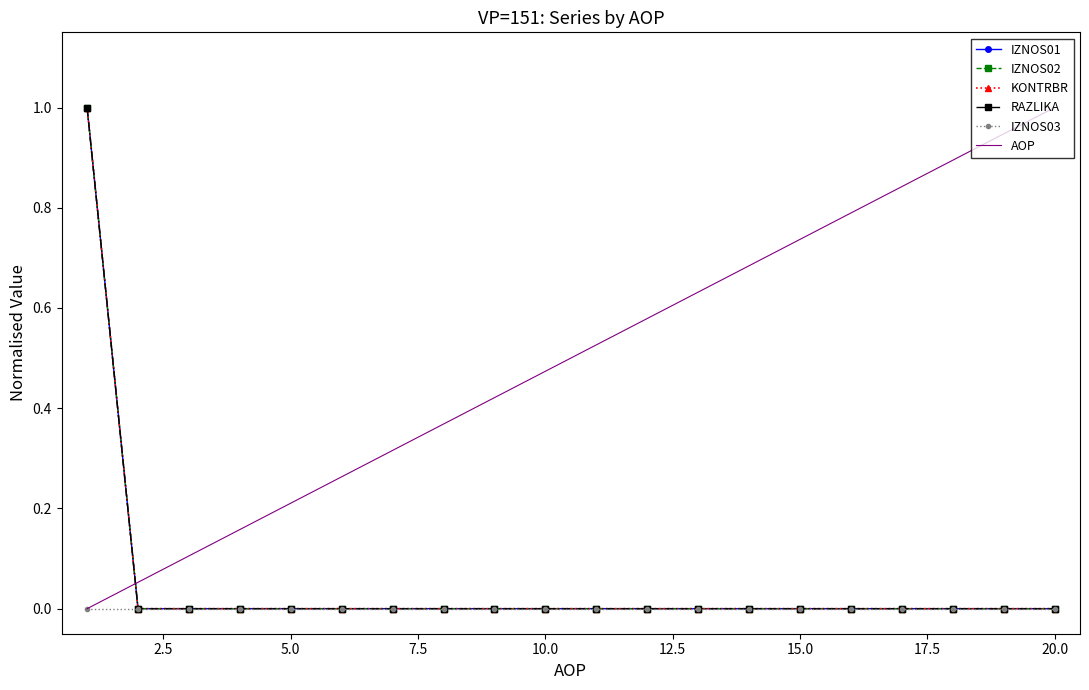

True or false: IZNOS03 has more than 1 interior local peaks.

False